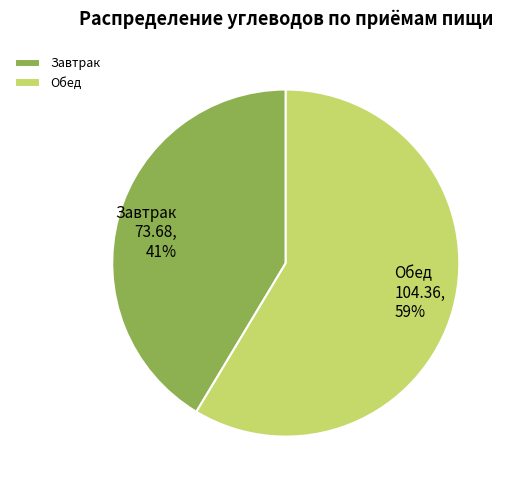

Which category has the smallest portion of the pie?

Завтрак